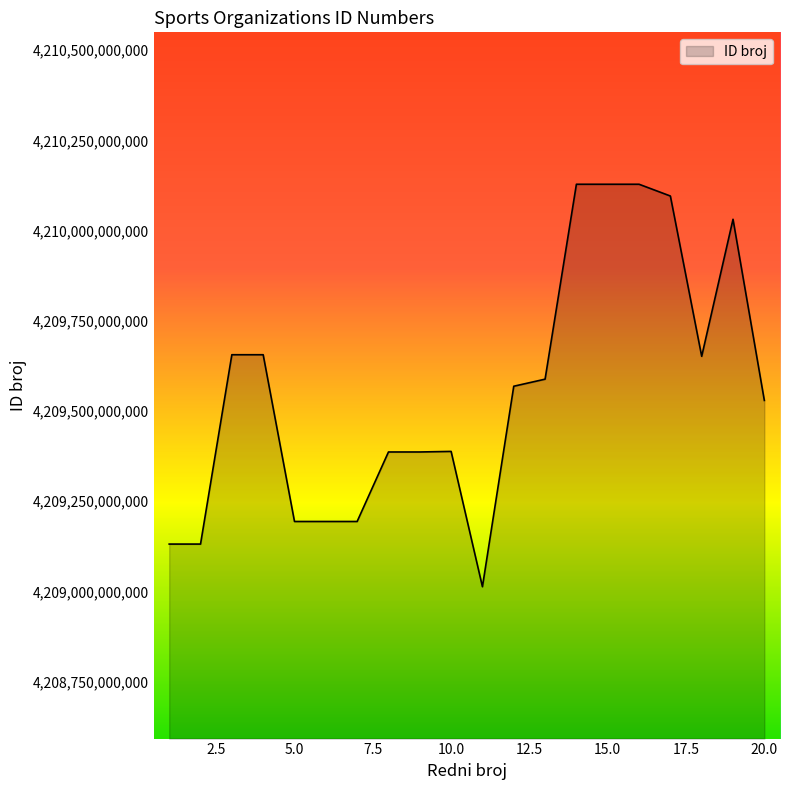

What is the greatest value displayed?

4210128230008